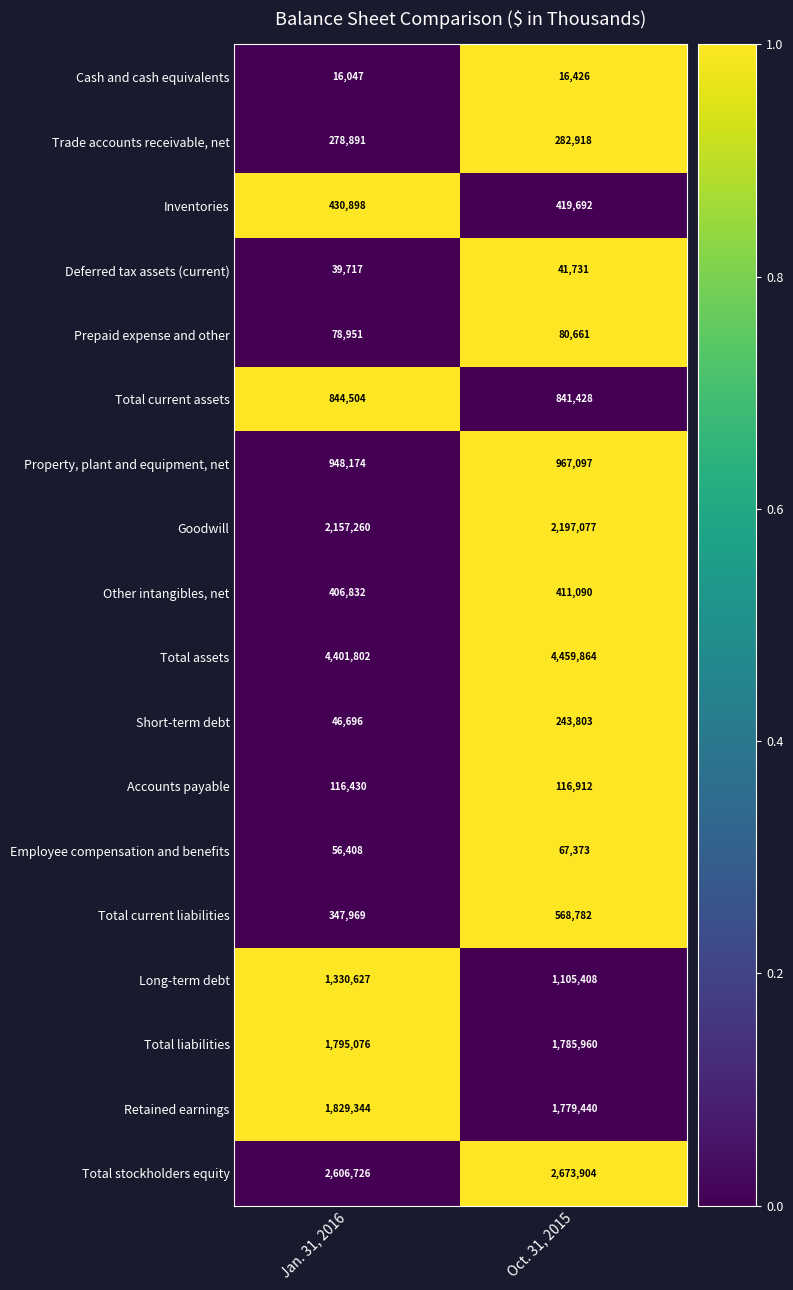

What is the sum of all Accounts payable values?

233342